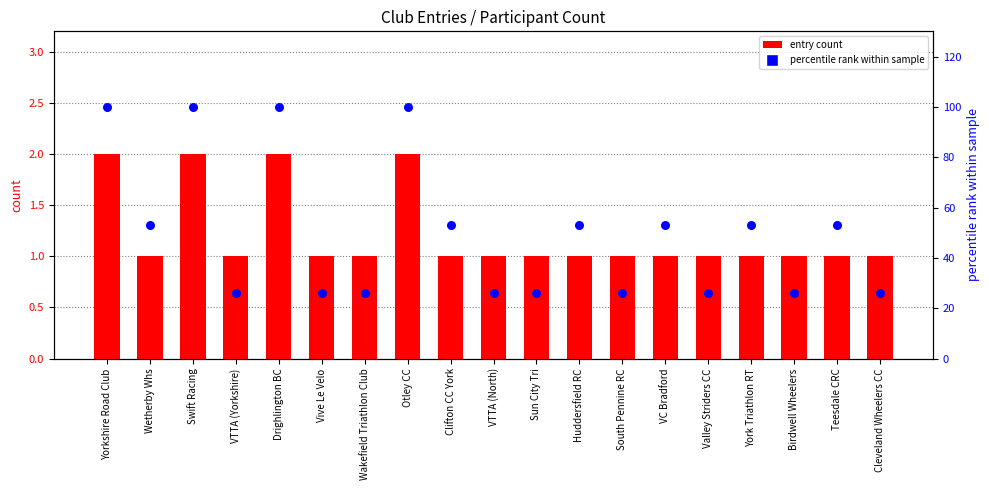

At how many categories does at least one series exceed 77?

4